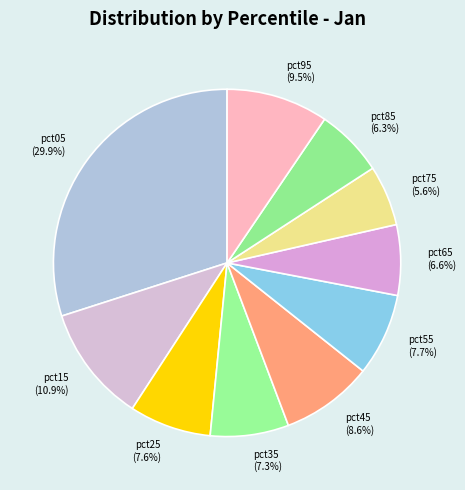

What is the smallest slice in the pie chart?

pct75